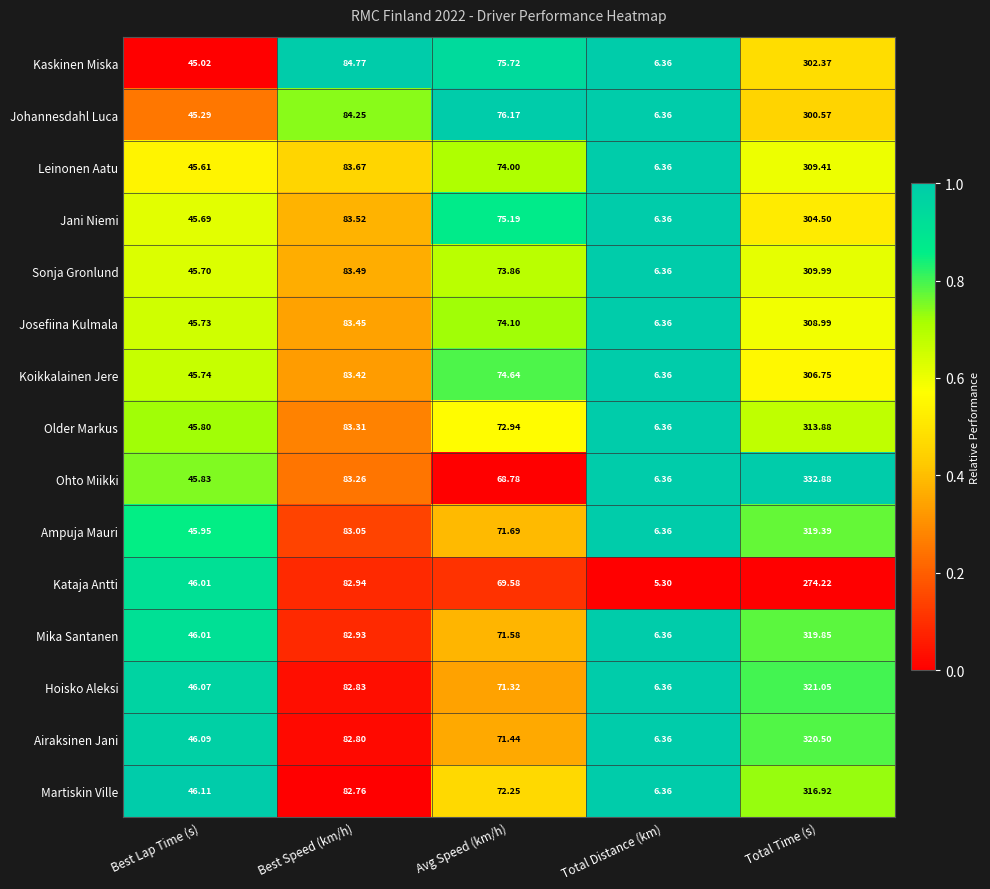

Which series has the largest total across all categories?

Ohto Miikki